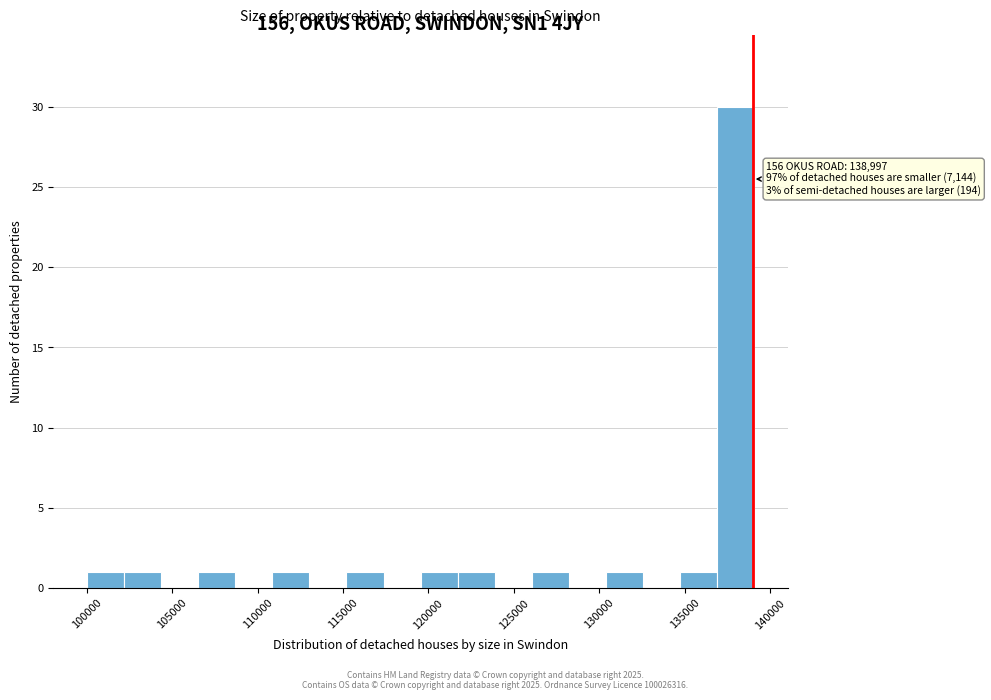

Which range on the x-axis has the tallest bar?

137000 to 139000